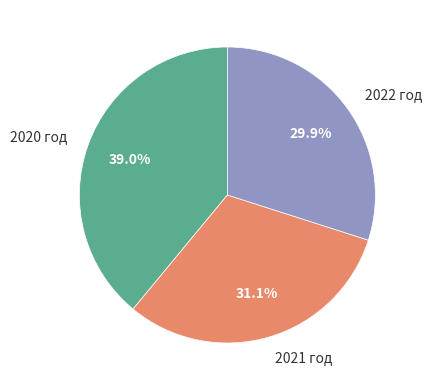

How many segments does this pie chart have?

3